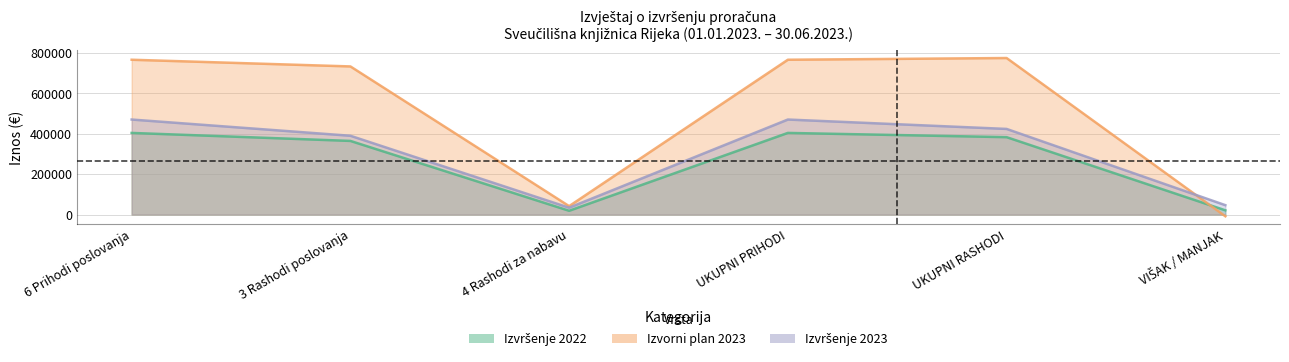

What is the label of the 6th point from the right?

6 Prihodi poslovanja